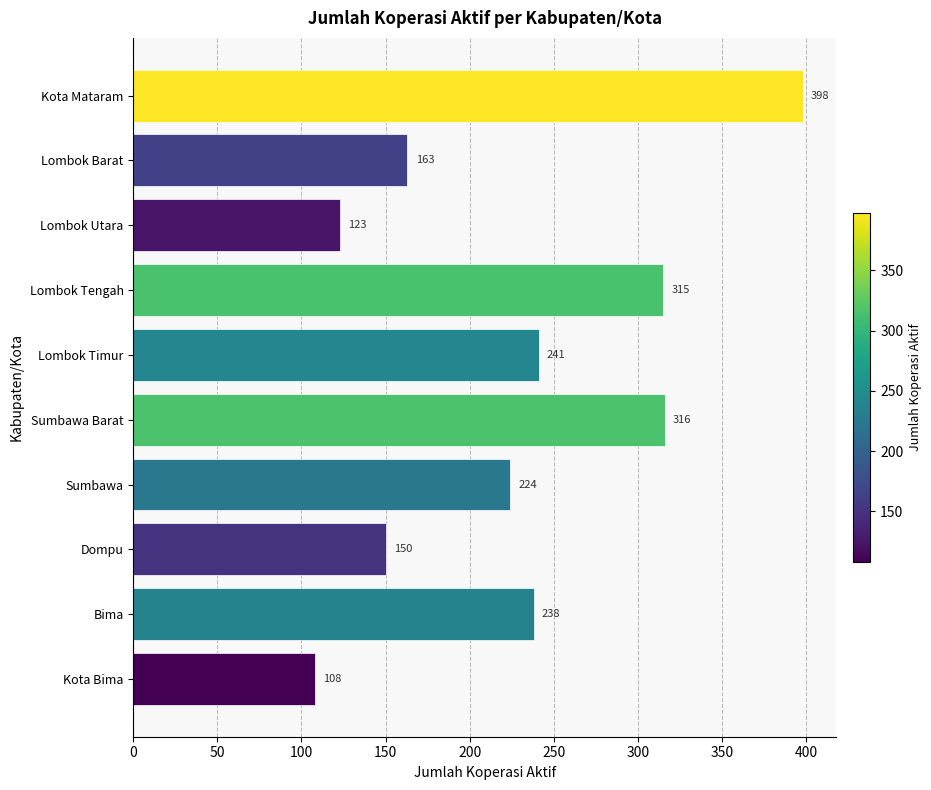

The chart shows a value of 123 at Lombok Utara. True or false?

True